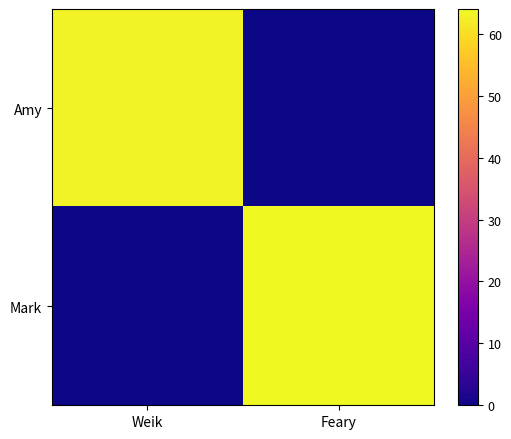

Rank the series by their maximum value, from lowest to highest.

Amy, Mark